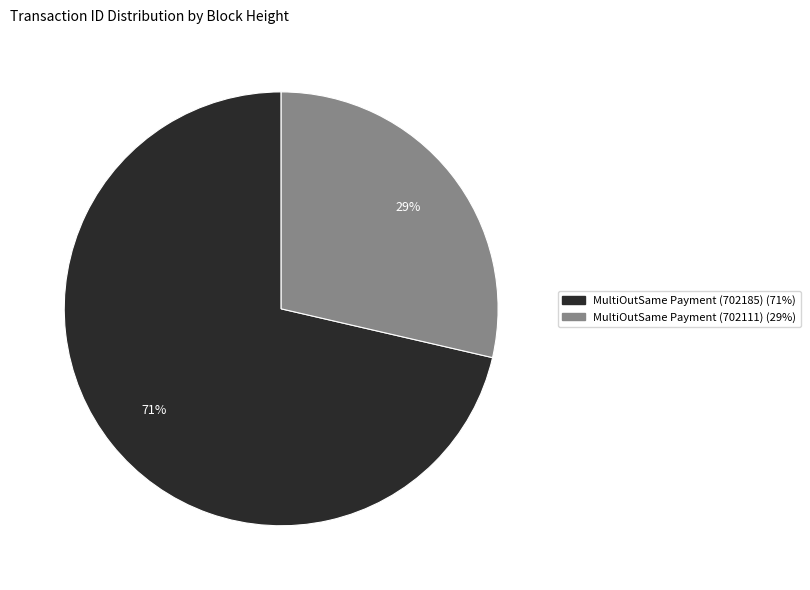

Is there a majority slice in this chart?

Yes